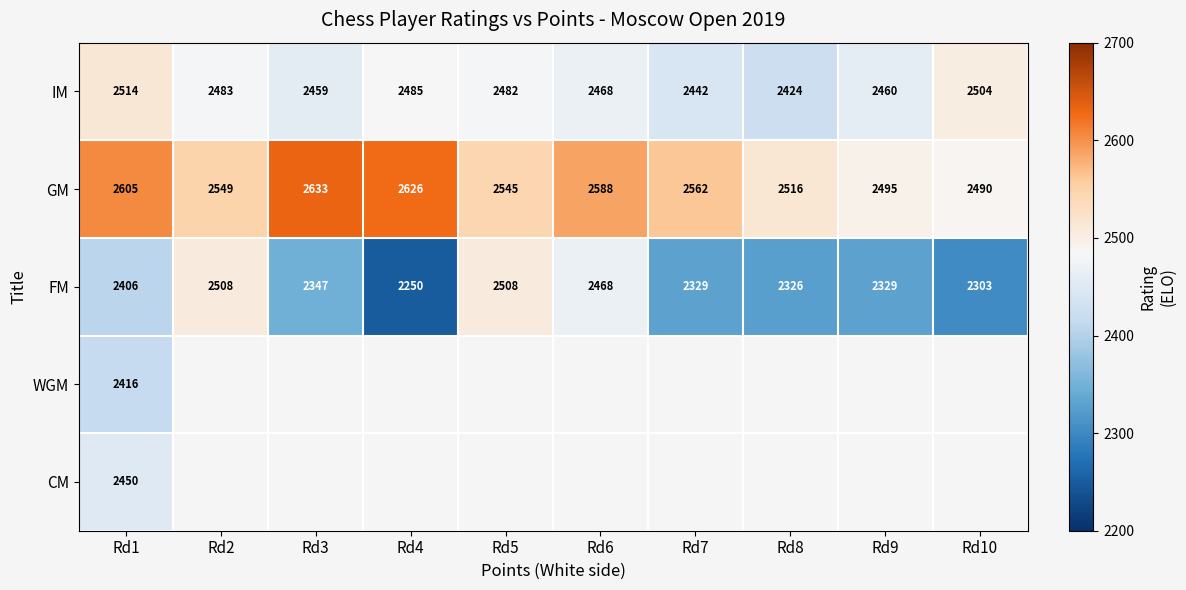

Is it true that IM equals 970.6 at Rd2?

False